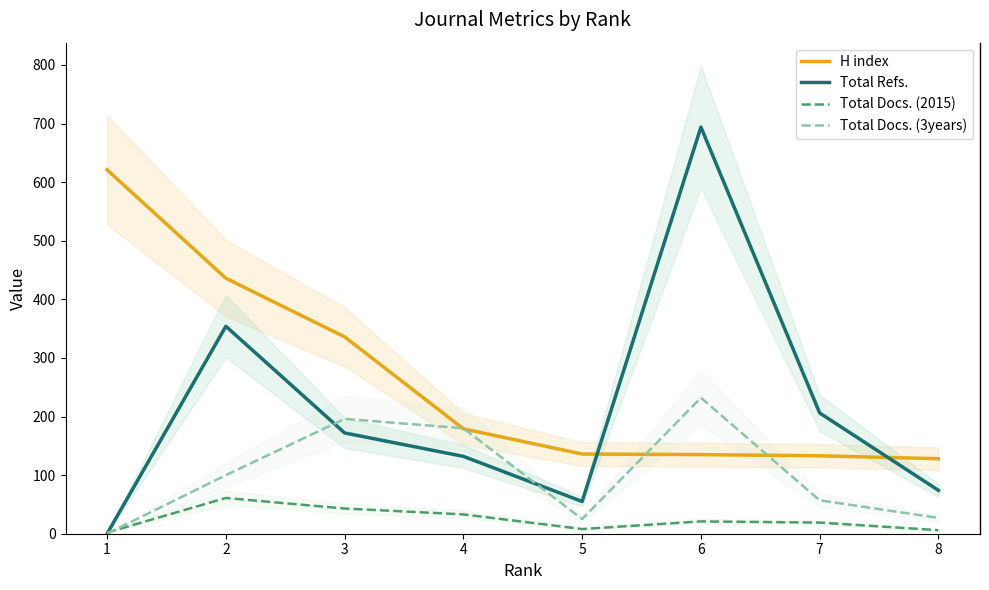

What is the difference between the maximum and minimum values in the Total Docs. (3years) series?

232